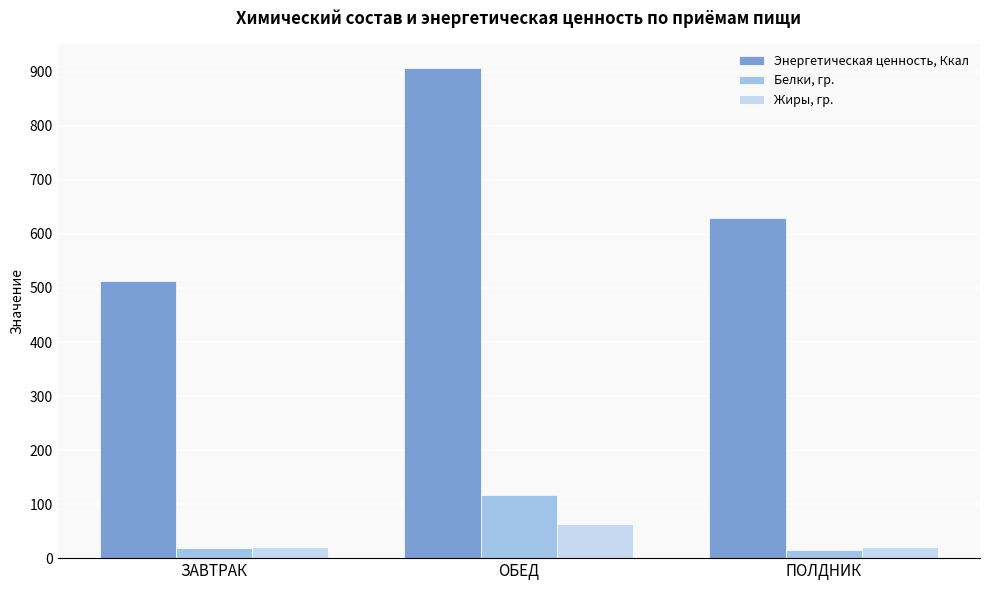

True or false: Жиры, гр. has a value of 21.5 at ЗАВТРАК.

True